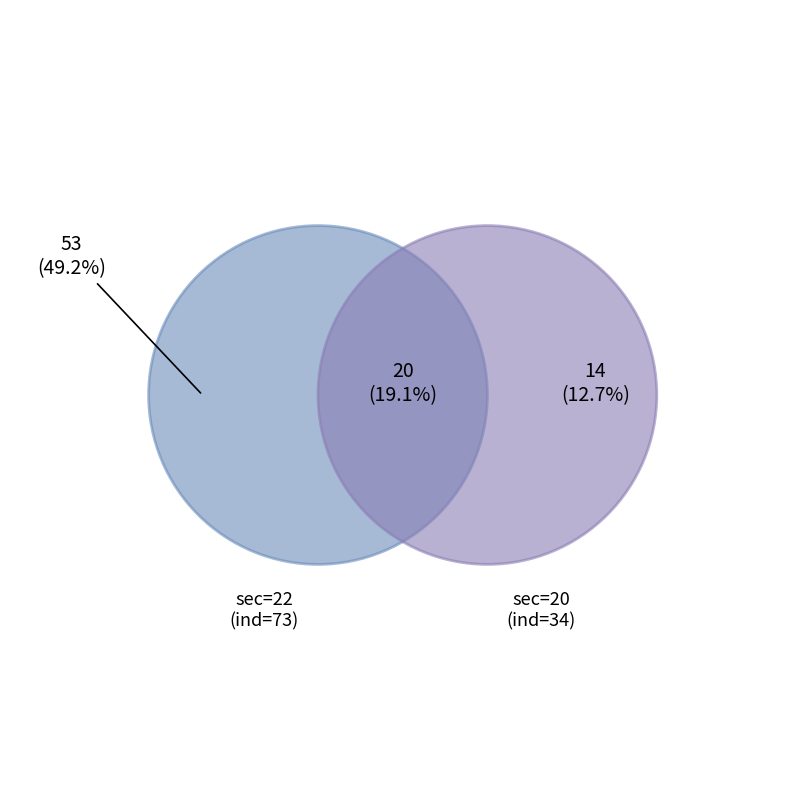

Which category accounts for the majority?

22